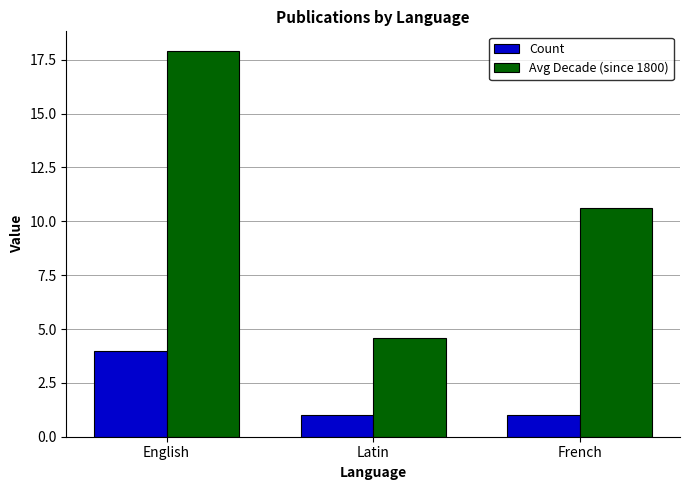

How many bars are there in each group?

2